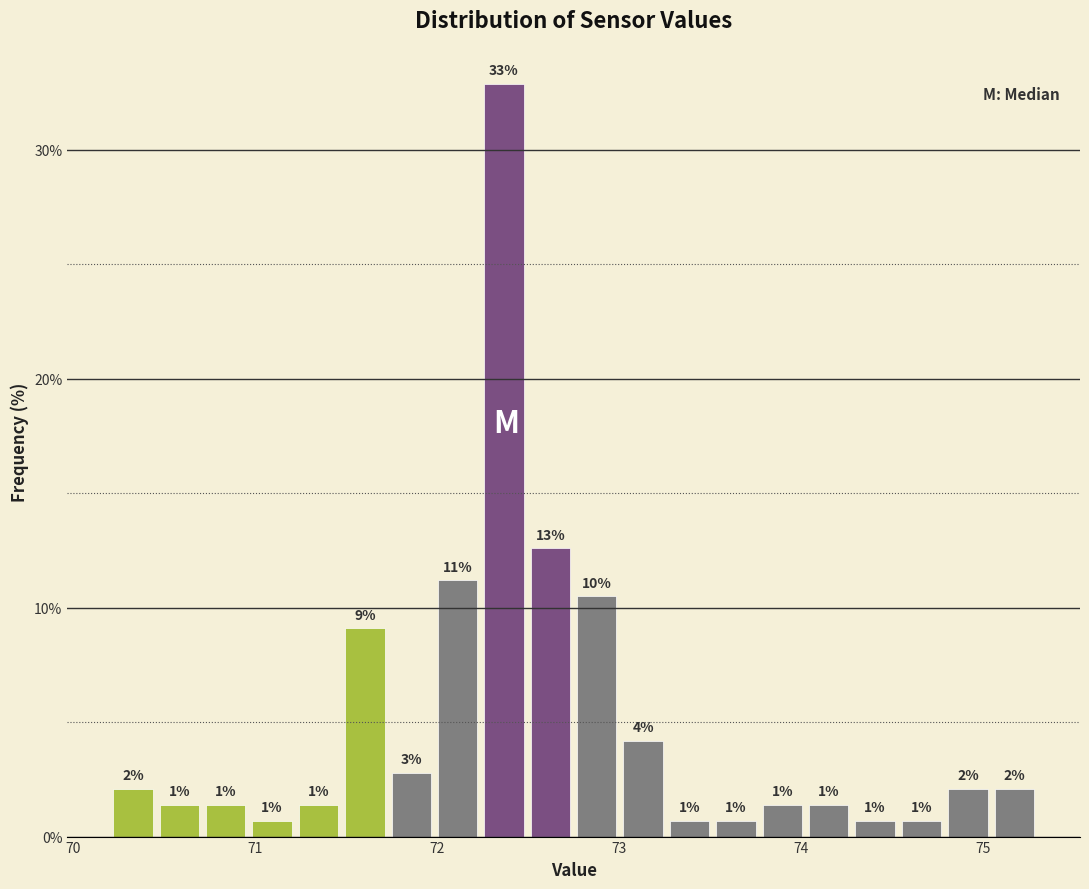

Read against the x-axis, roughly where is the centre of the tallest bar?

72.4